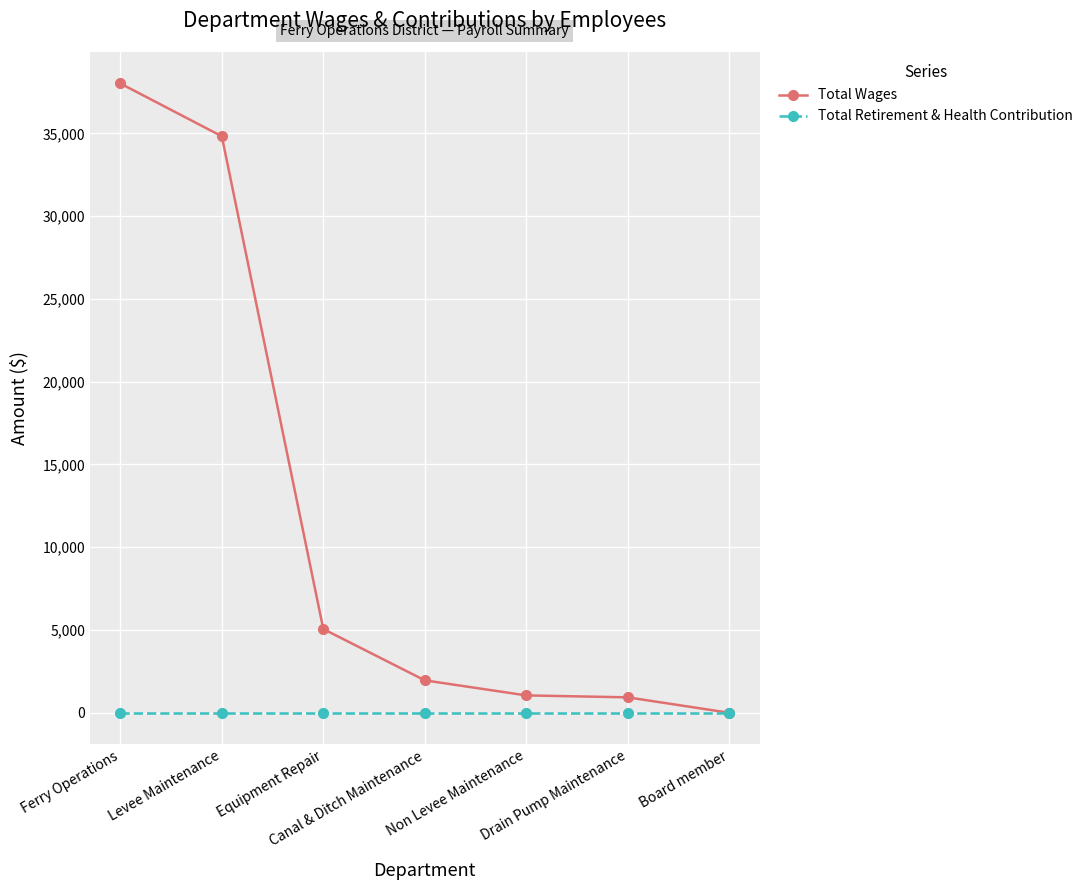

Rank the series by their average value, from lowest to highest.

Total Retirement & Health Contribution, Total Wages